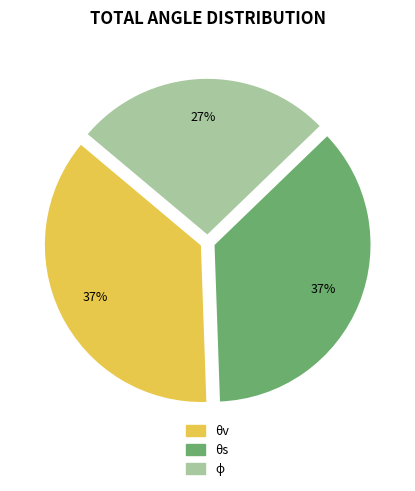

Do θv and θs together represent more than half of the pie?

Yes